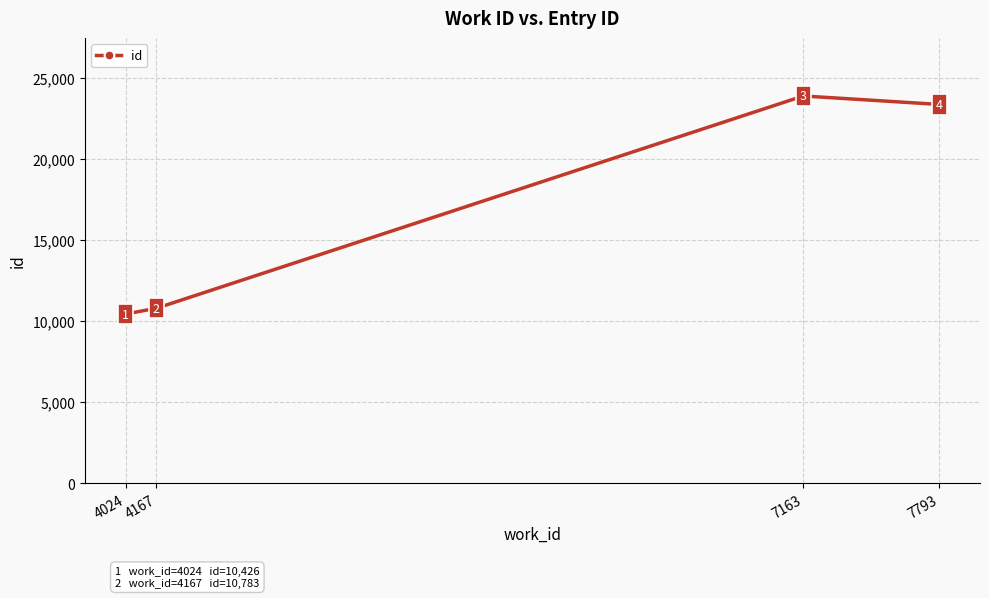

List the labels in order of value, smallest first.

4024, 4167, 7793, 7163